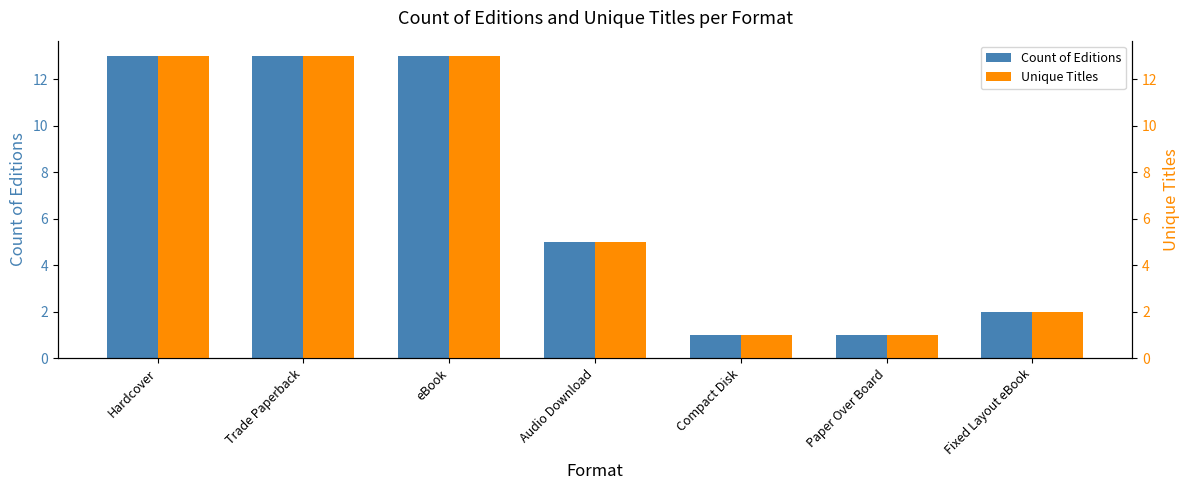

Between Audio Download and Fixed Layout eBook, which series saw the biggest shift?

Count of Editions